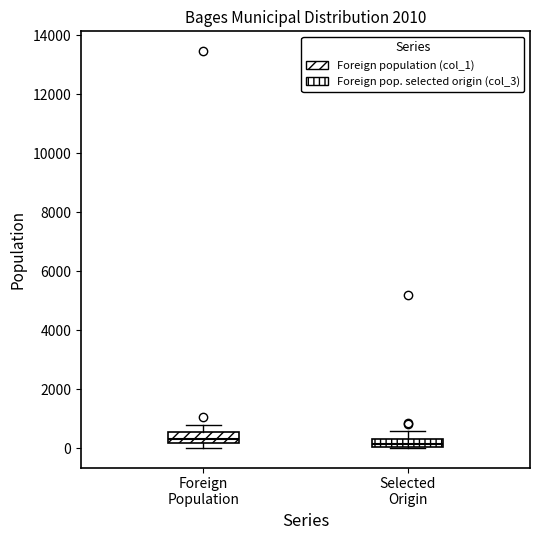

Where does the median line of the box for Foreign Population sit on the y-axis? The values are not printed on the chart, so give them approximately, as read against the axis.

400